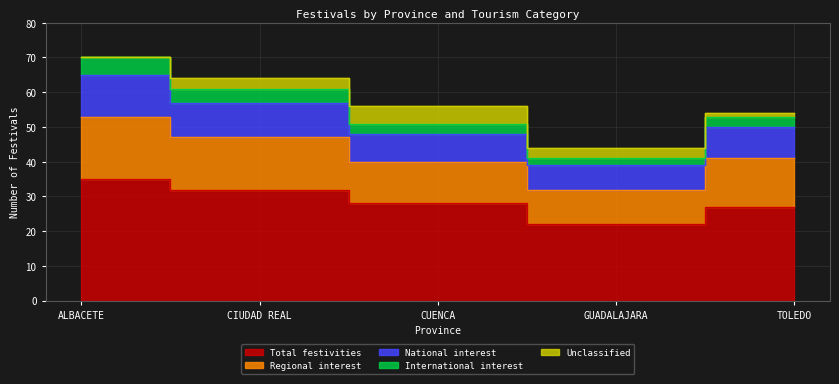

The value of Regional interest at GUADALAJARA is 70. True or false?

False